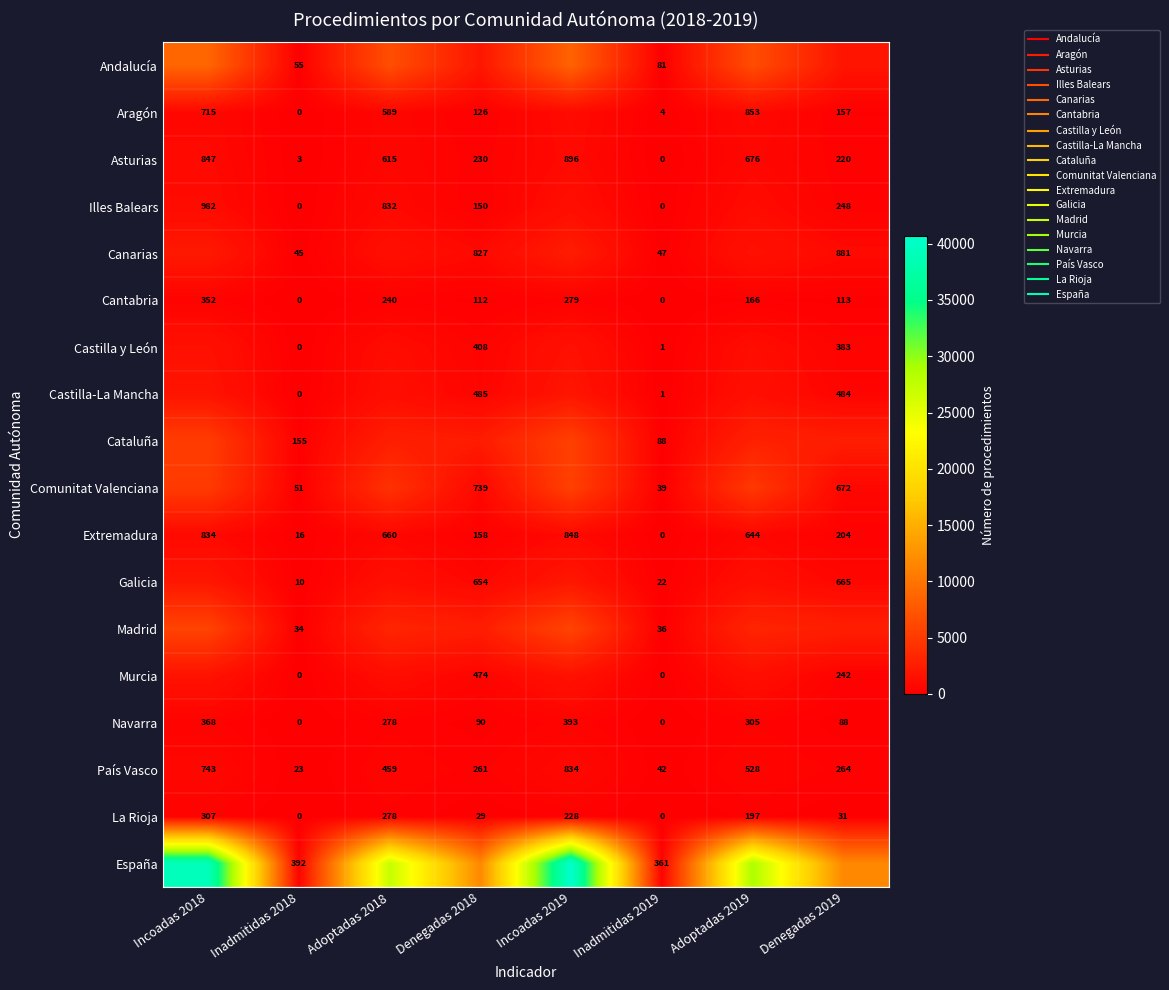

Is the value of Extremadura at Incoadas 2018 greater than the value of Aragón at Denegadas 2018?

Yes